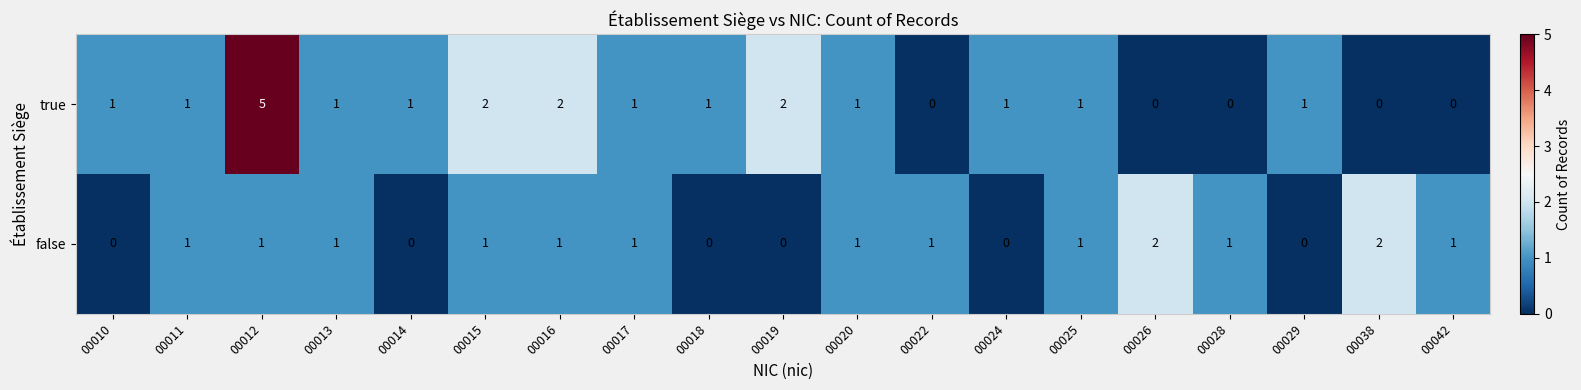

True or false: false has a value of 2 at 00015.

False